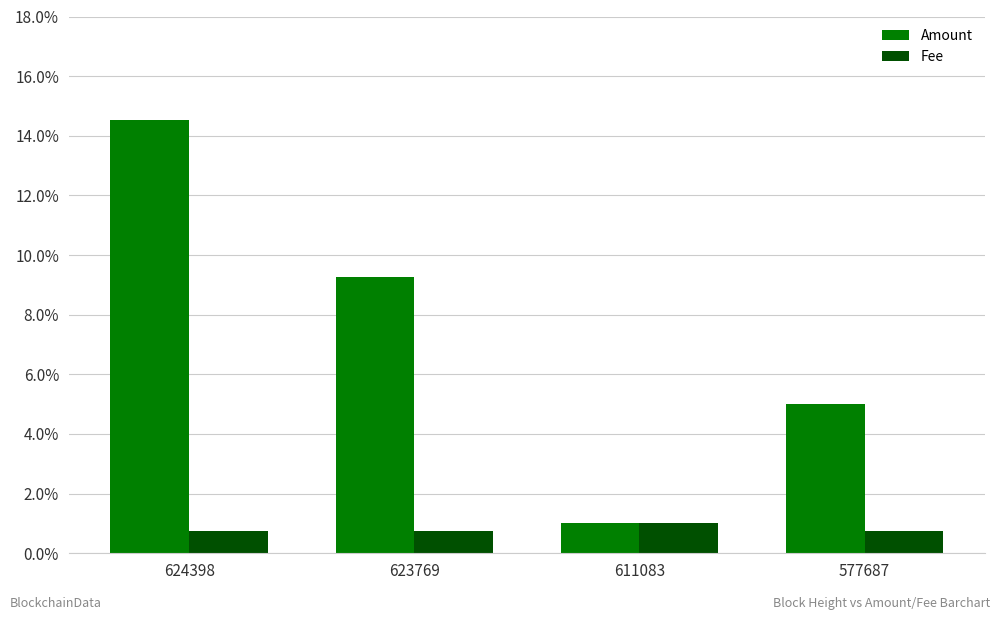

Which series has the largest range (max minus min)?

Amount